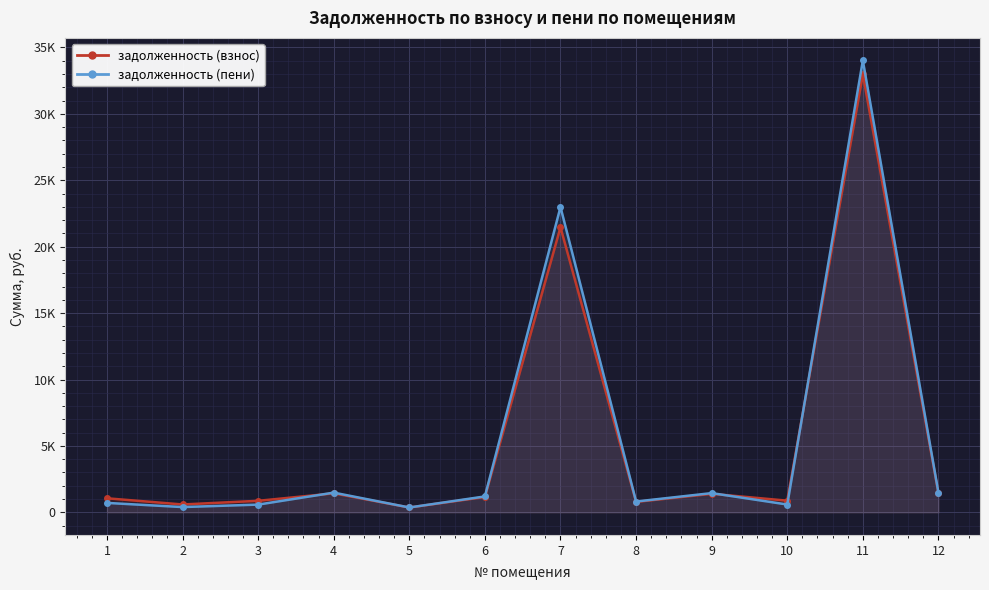

Reading right to left, extract all data points from this chart.

задолженность (взнос): 1433.4	32967.8	878.8	1396.2	786.2	21460.7	1155.0	366.3	1431.0	868.3	592.8	1058.4
задолженность (пени): 1486.9	34014.3	590.3	1448.4	815.6	22984.3	1198.2	366.3	1484.5	583.3	398.2	711.0